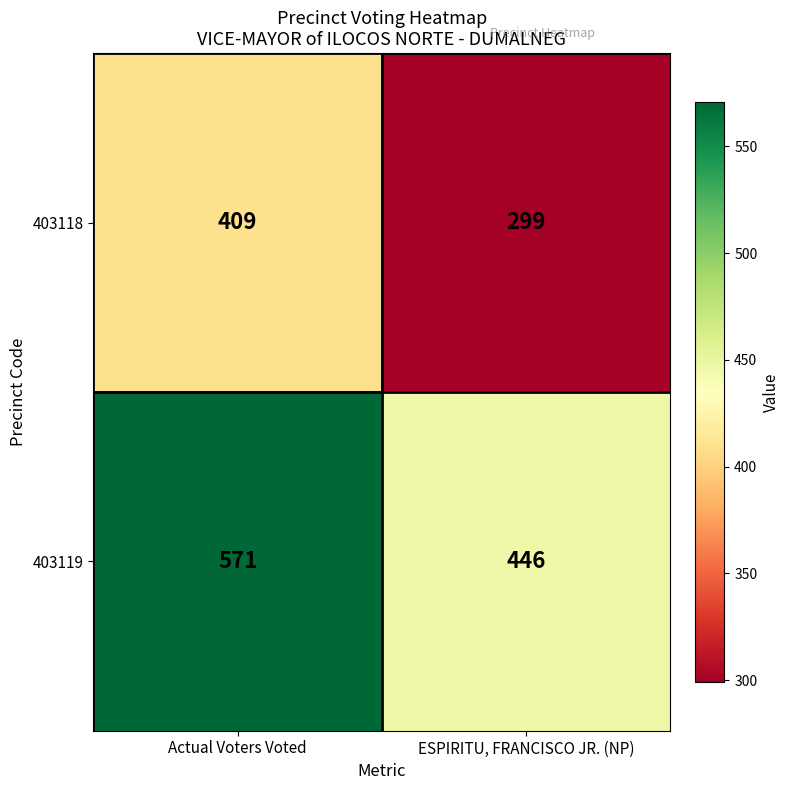

What is the difference between the 403118 values at Actual Voters Voted and ESPIRITU, FRANCISCO JR. (NP)?

110